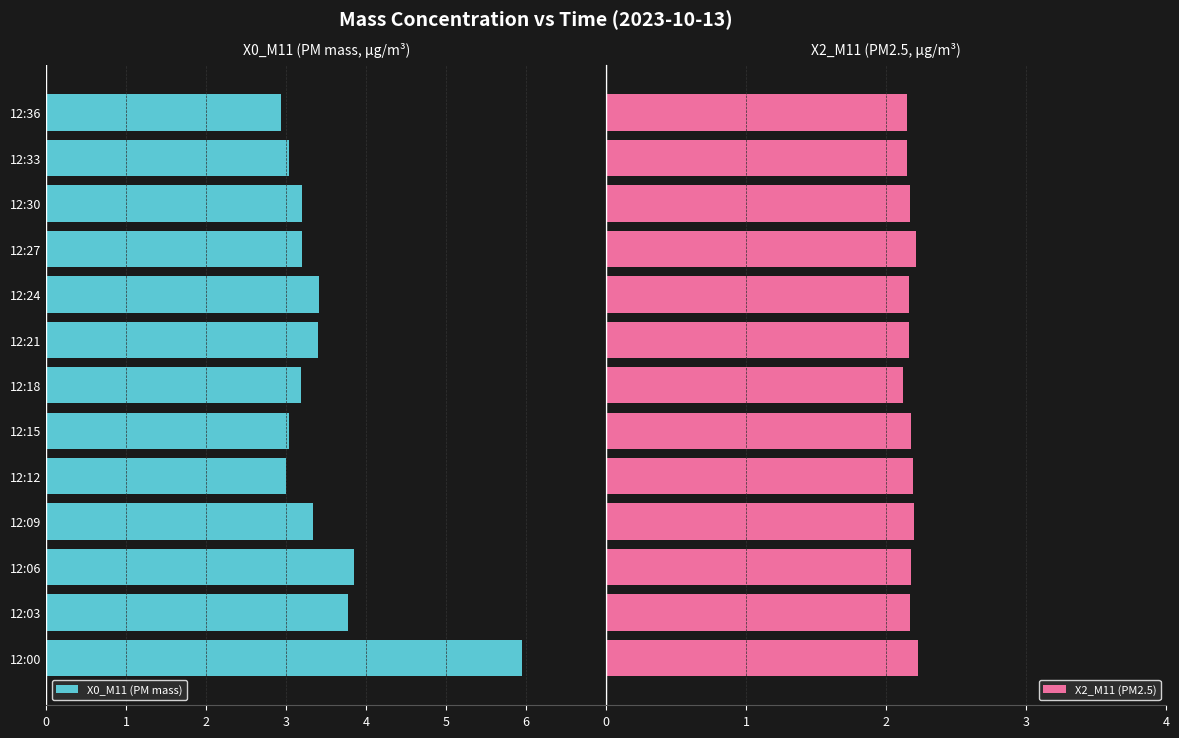

What is the sum of all X2_M11 (PM2.5) values?

28.3